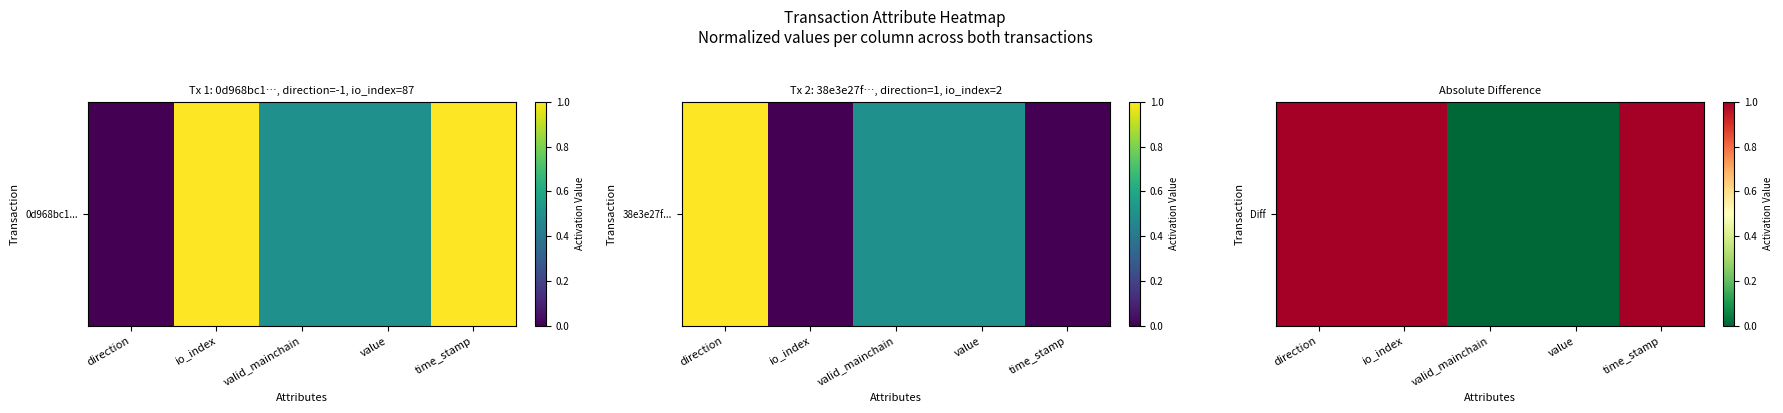

What is the sum of the values at io_index and time_stamp?

2